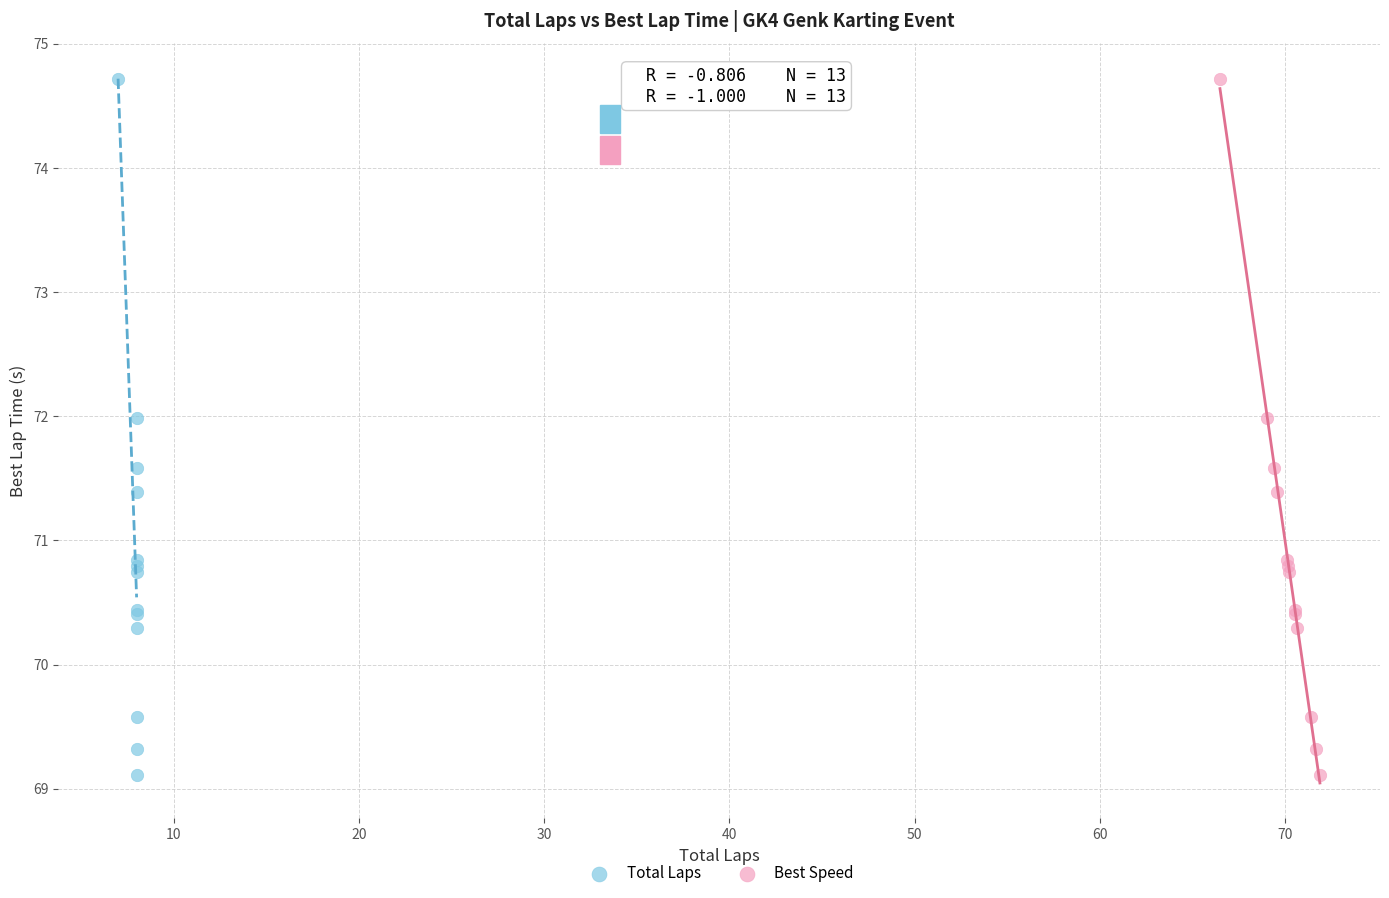

What are all the series names shown in the legend?

Total Laps, Best Speed